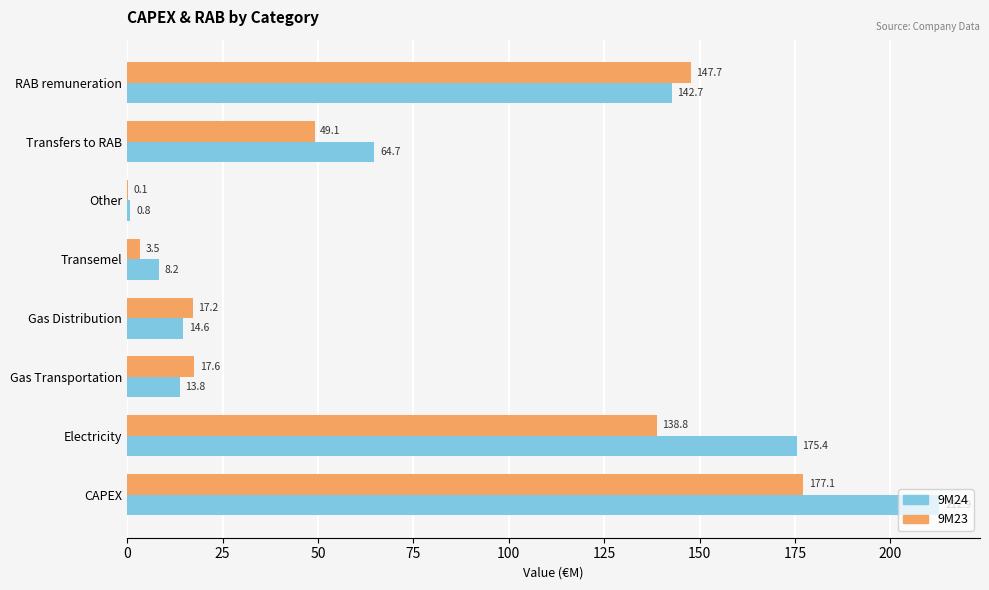

Between CAPEX and Other, which series saw the biggest shift?

9M24